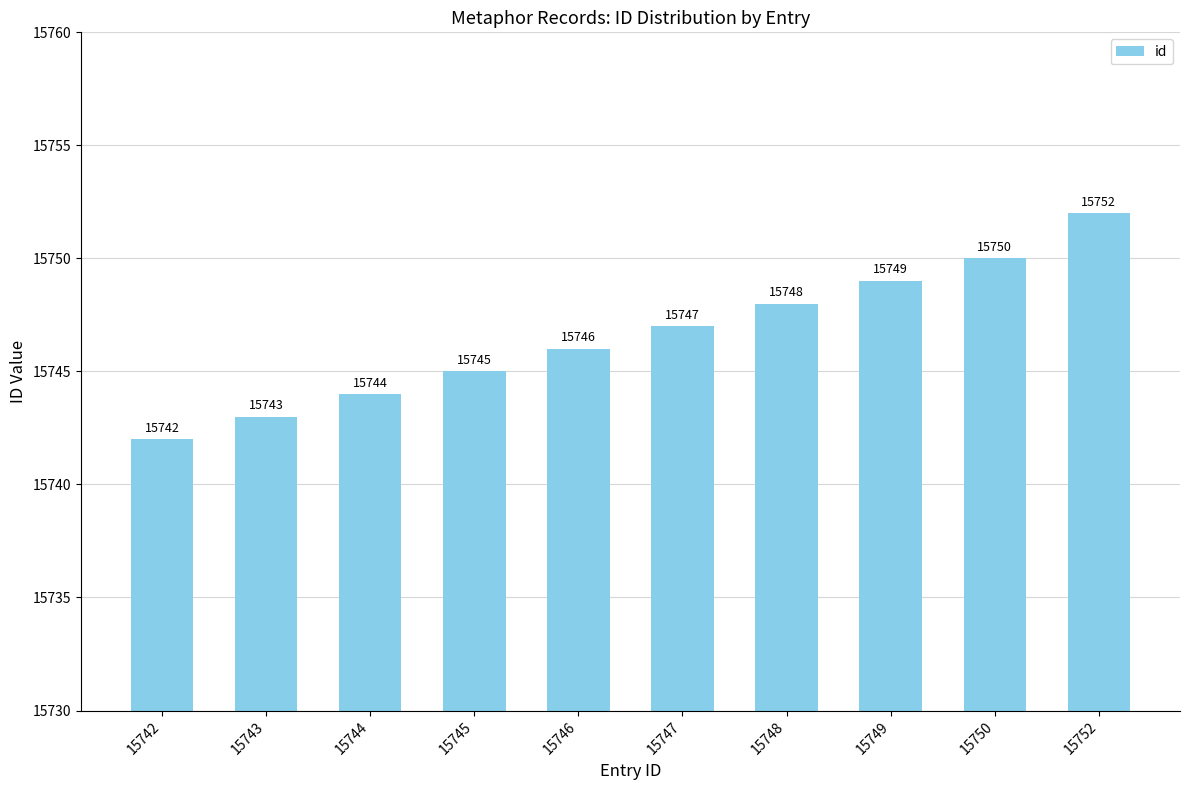

What is the average value?

15747